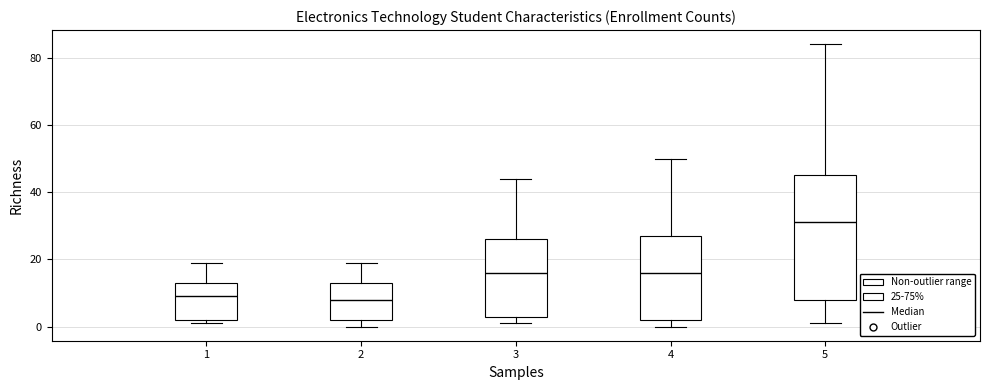

Reading left to right, read every box against the y-axis: the position of its median line, the range the box covers, and the ends of its whiskers. The values are not printed on the chart, so give them approximately, as read against the axis.

1: median 10, box 2 to 14, whiskers 2 (just below the box's lower edge) to 20
2: median 8, box 2 to 14, whiskers 0 to 20
3: median 16, box 4 to 26, whiskers 2 to 44
4: median 16, box 2 to 28, whiskers 0 to 50
5: median 32, box 8 to 46, whiskers 2 to 84